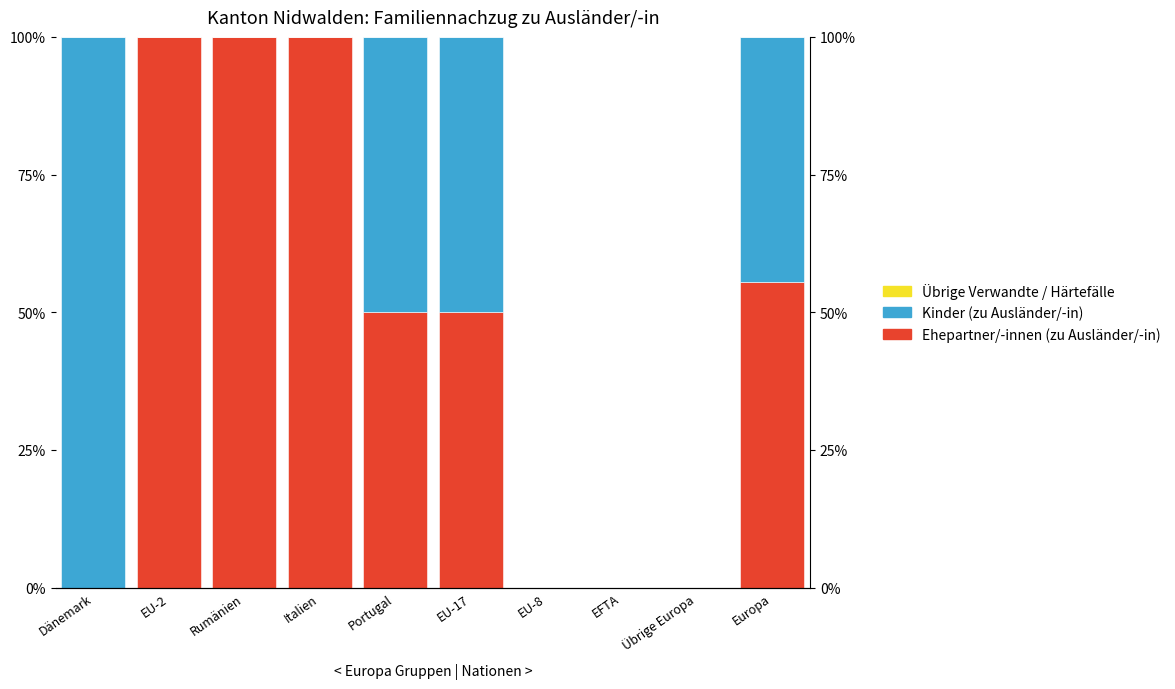

List the series in order of their peak value, lowest first.

Übrige Verwandte / Härtefälle, Ehepartner/-innen (zu Ausländer/-in), Kinder (zu Ausländer/-in)